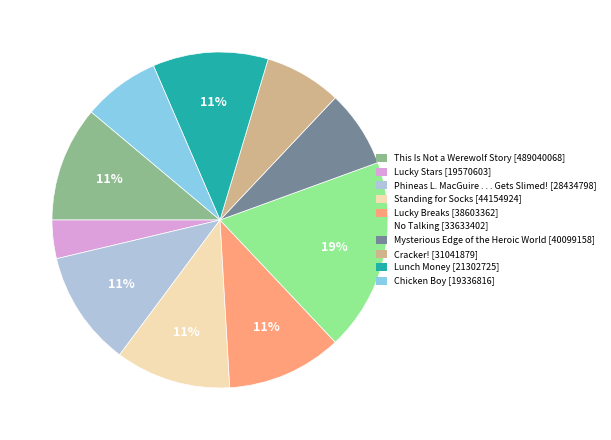

Does any single category account for the majority?

No